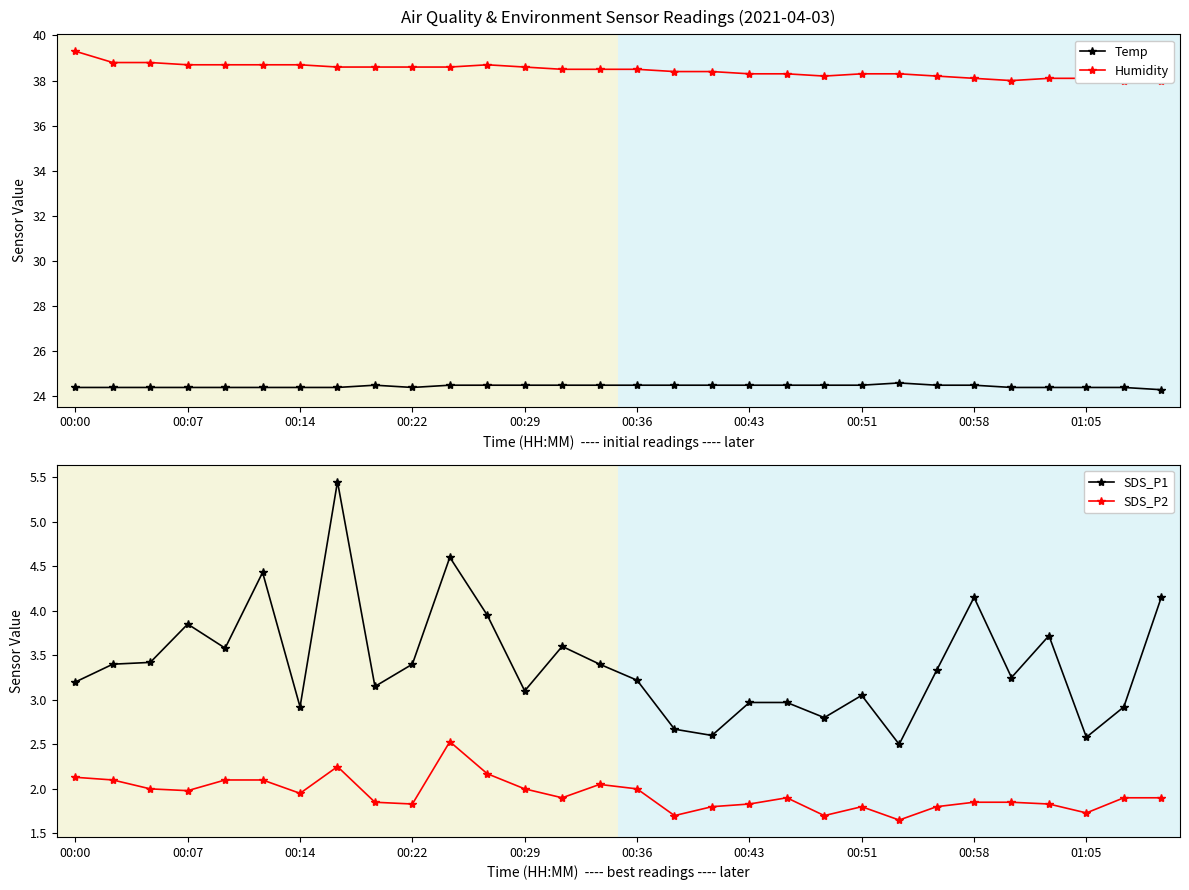

At which category does Humidity reach its first local valley?

20